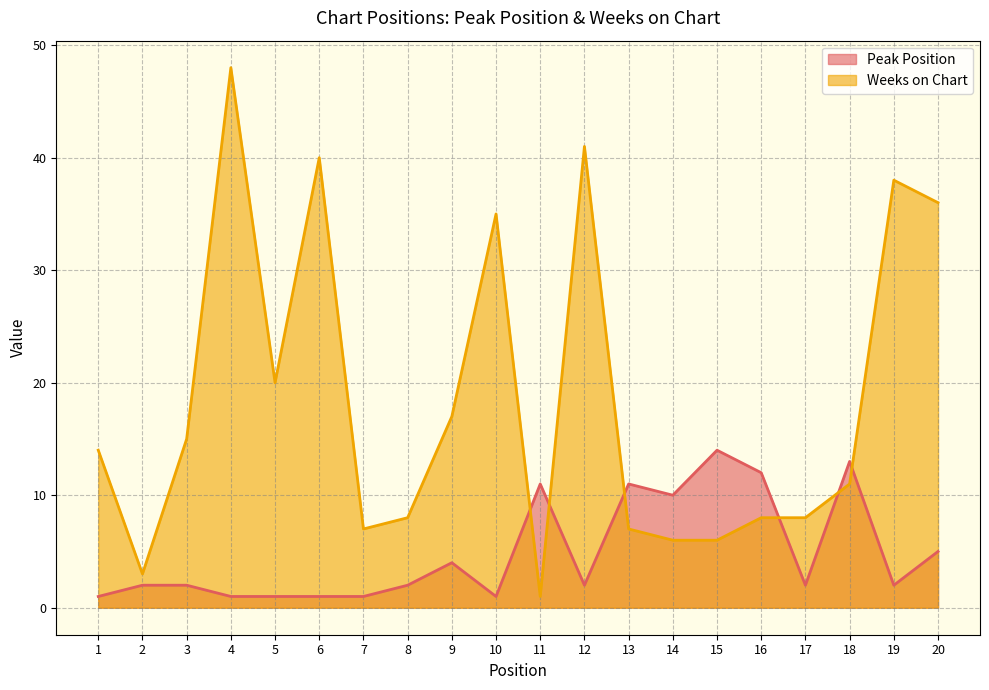

Which series has the largest total across all categories?

Weeks on Chart